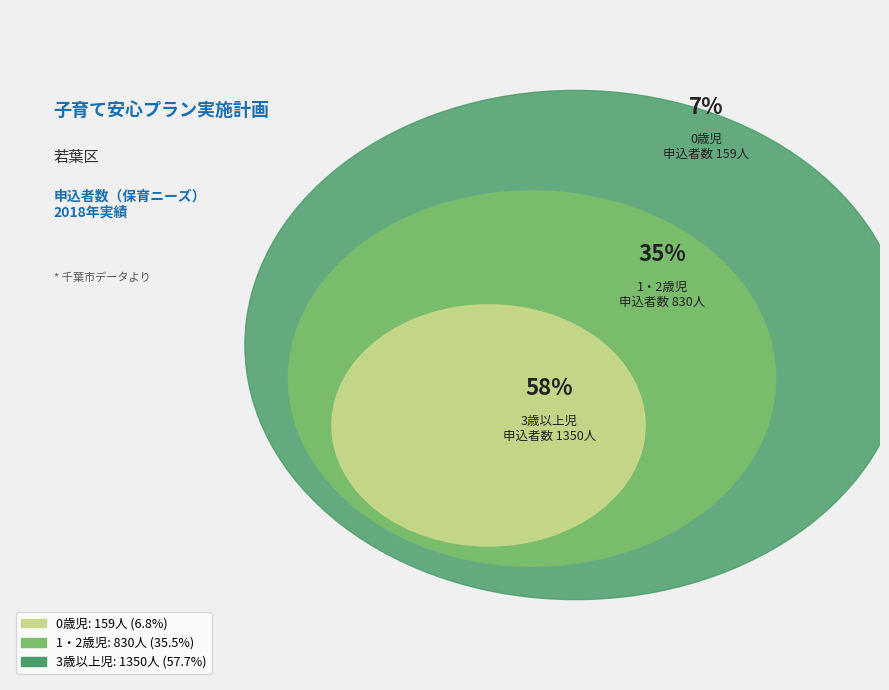

Which category has the smallest portion of the pie?

0歳児